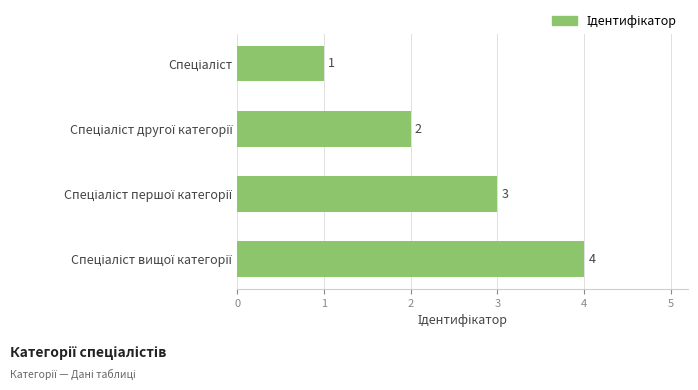

What is the difference between the maximum and minimum values?

3